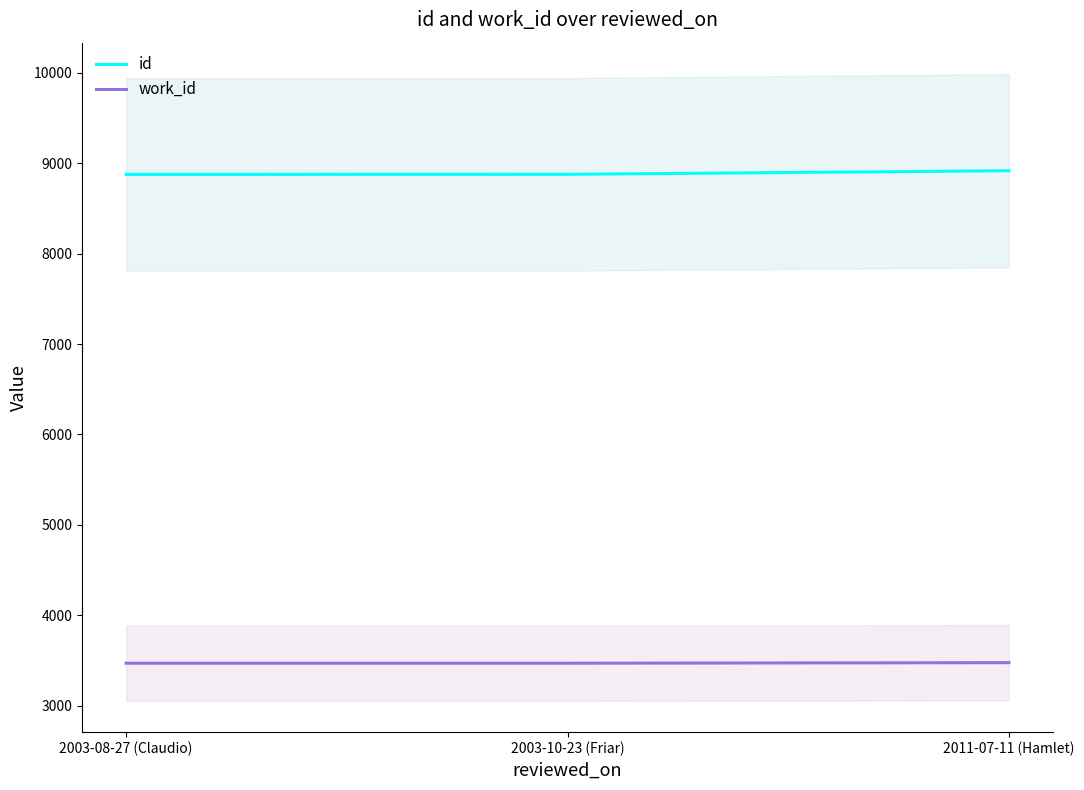

Which has a higher value, 2003-08-27 (Claudio) or 2003-10-23 (Friar)?

2003-10-23 (Friar)